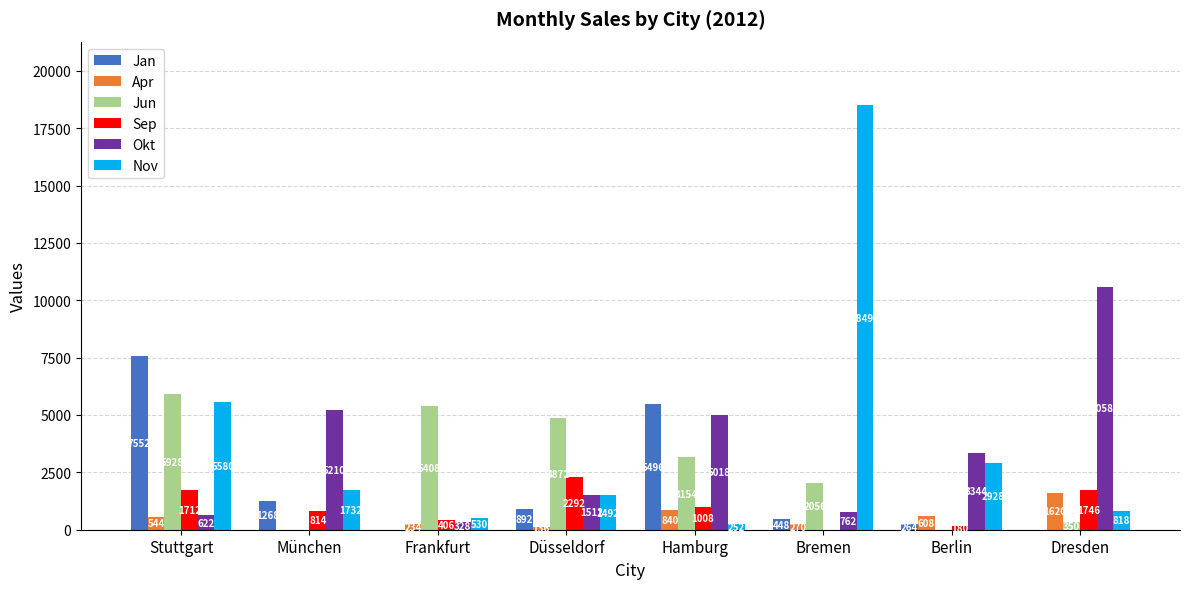

Between Düsseldorf and Dresden, which series saw the biggest shift?

Okt